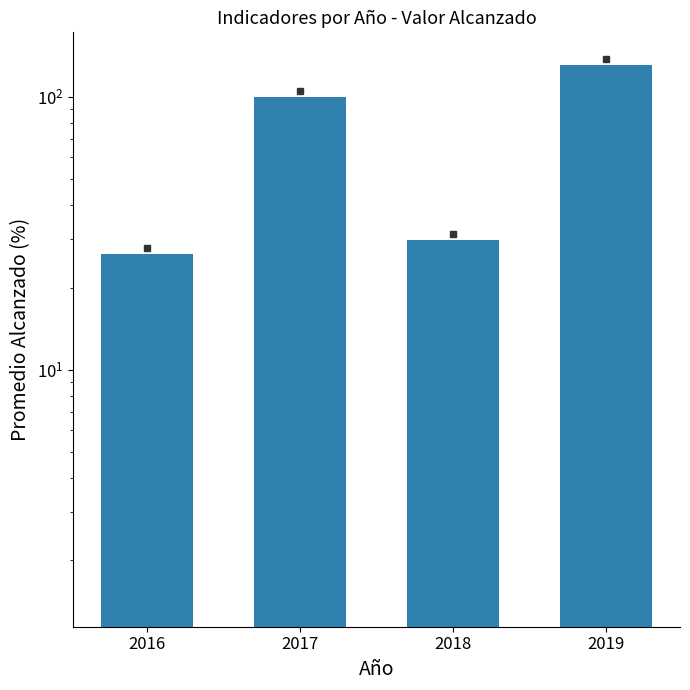

What is the value of the 3rd bar from the left?

30.0